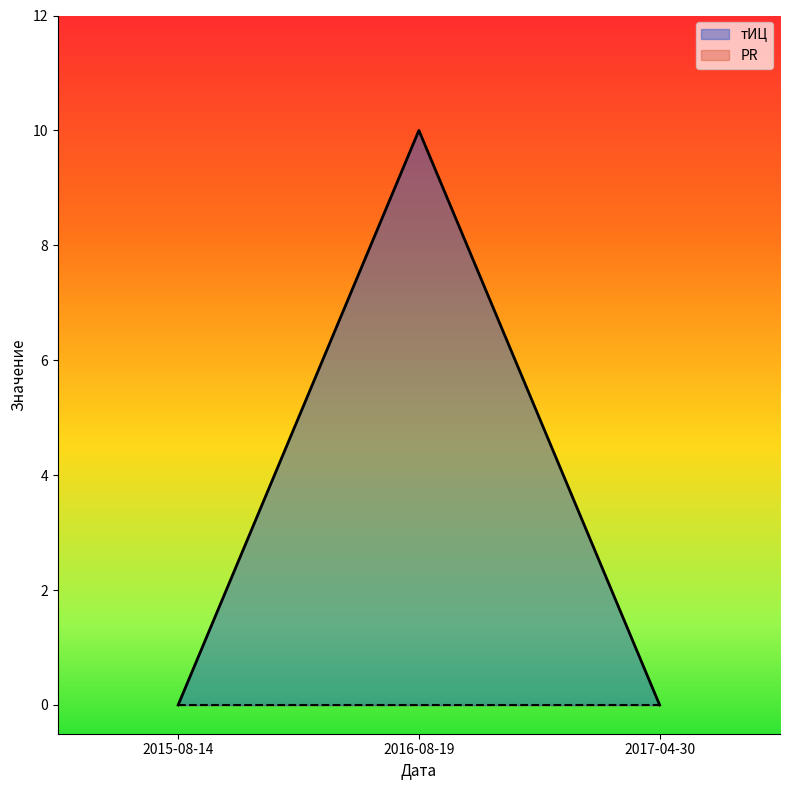

Reading right to left, what are all the values shown in this chart?

0	10	0